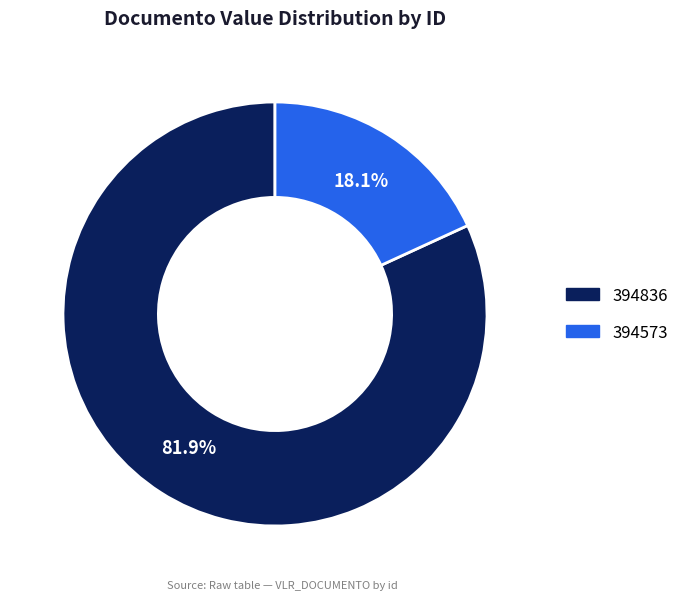

True or false: 394573 accounts for 32% of the total.

False